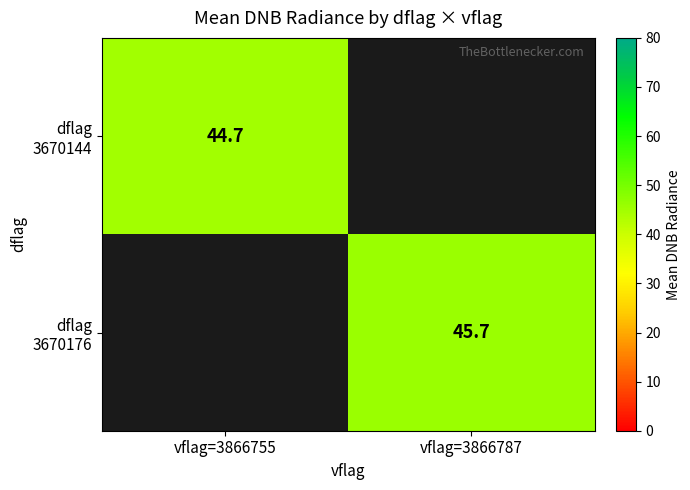

Which has a higher value, vflag=3866755 or vflag=3866787?

vflag=3866787